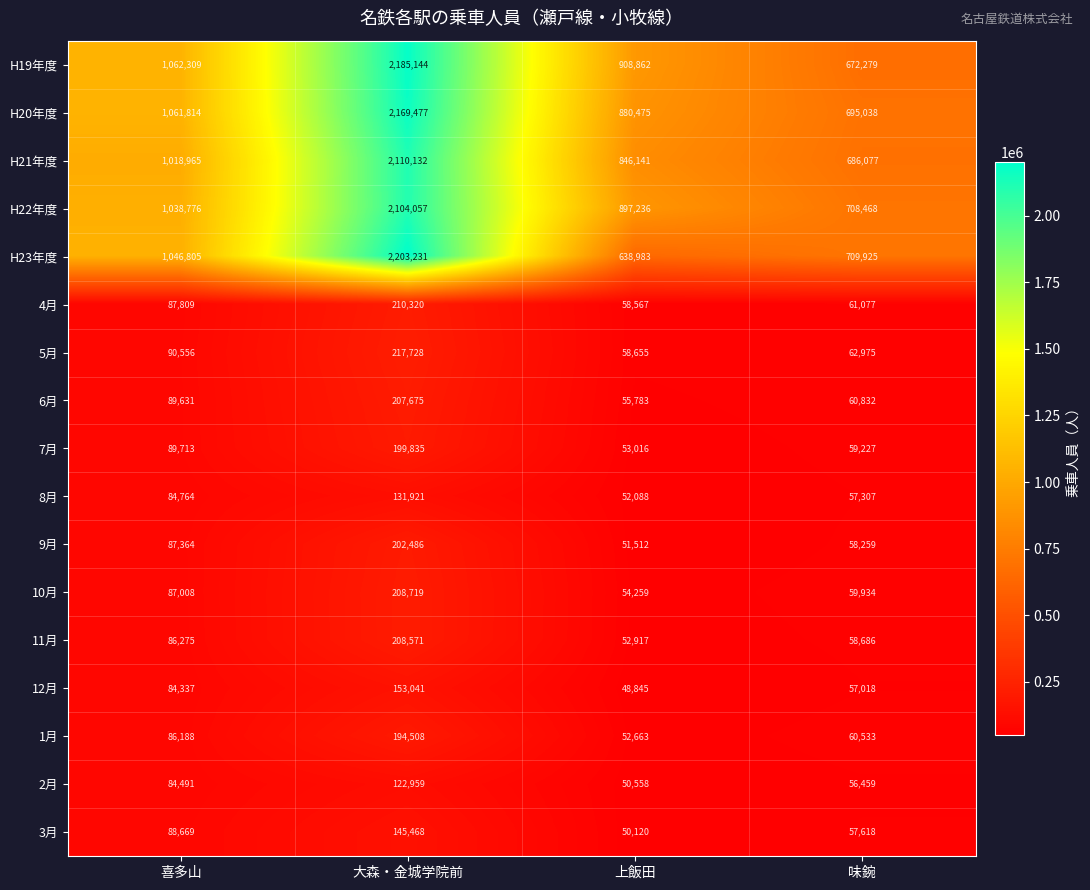

At which category is the sum across all series the highest?

大森・金城学院前